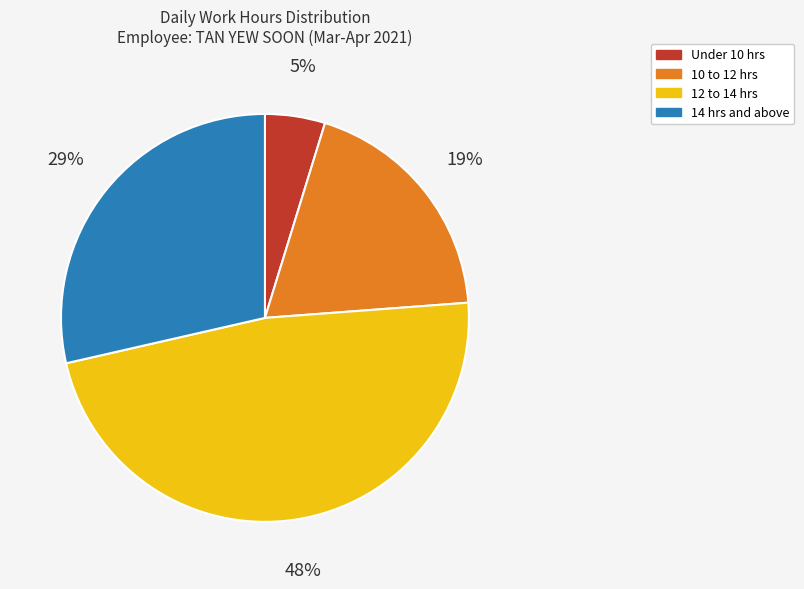

How many slices are in this pie chart?

4